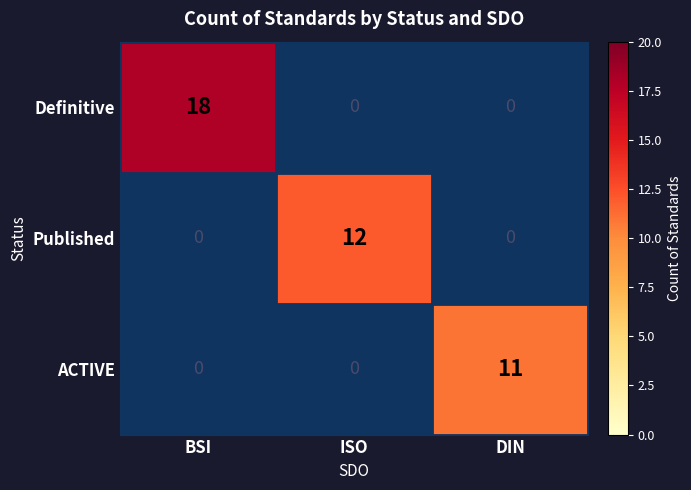

The value of Published at BSI is 0. True or false?

True